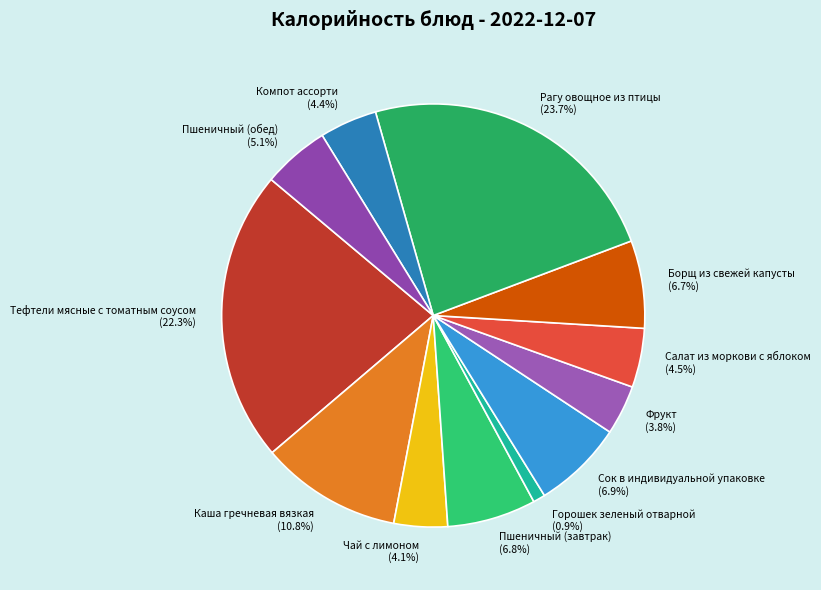

How much of the chart is everything except Каша гречневая вязкая?

89.2%